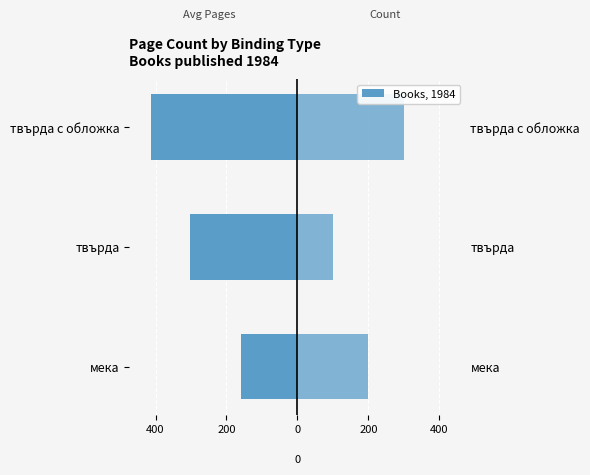

Which series has the widest spread of values?

Avg Page Count (left)